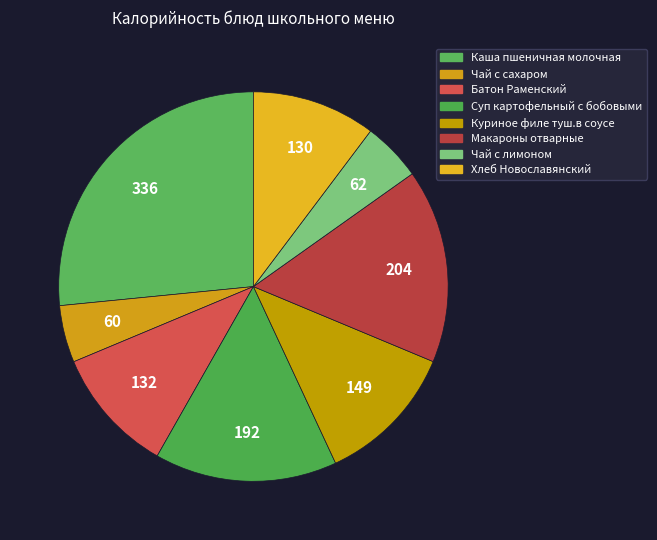

To the nearest percent, what is the difference between the largest and smallest slice percentages?

22%